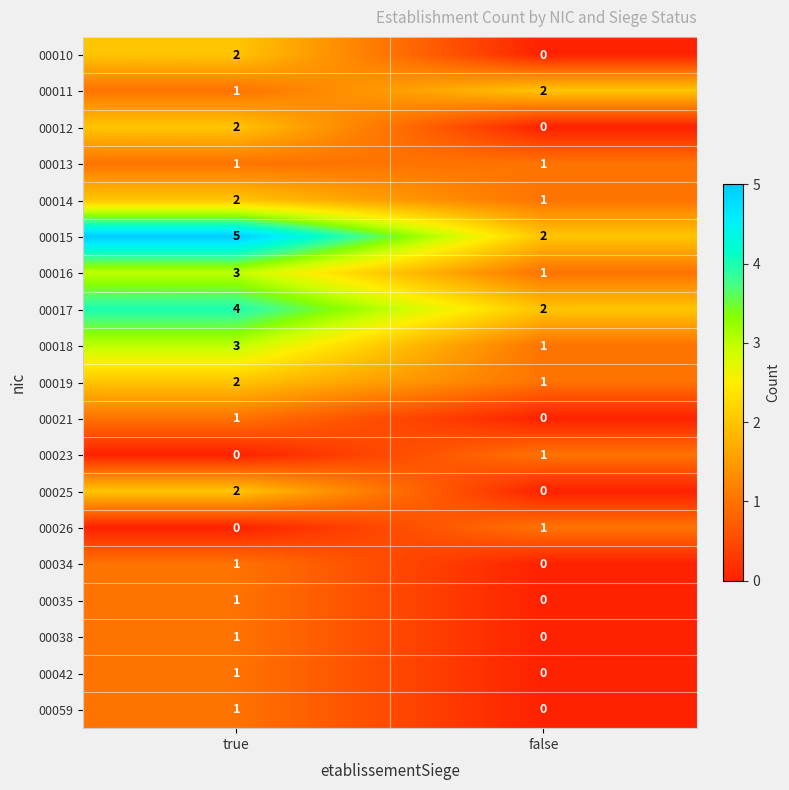

What is the difference between the highest and lowest values at false?

2